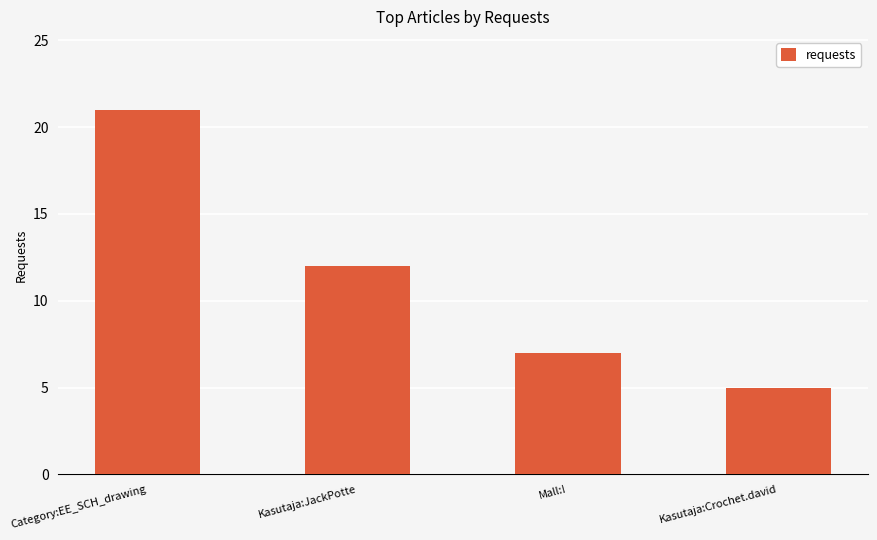

Count the number of categories in the chart.

4